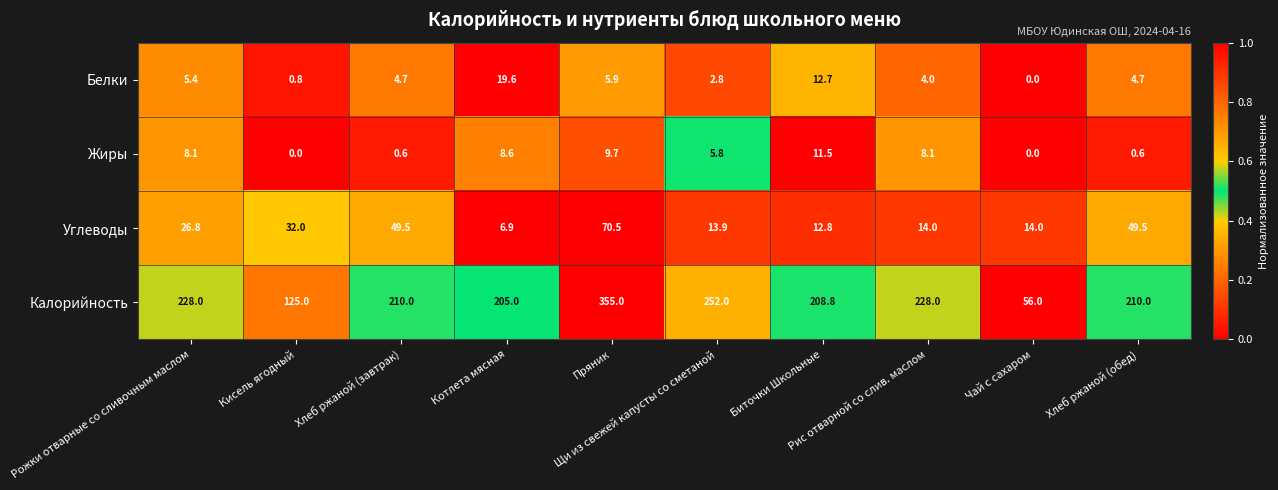

List the series in order of their peak value, highest first.

Калорийность, Углеводы, Белки, Жиры